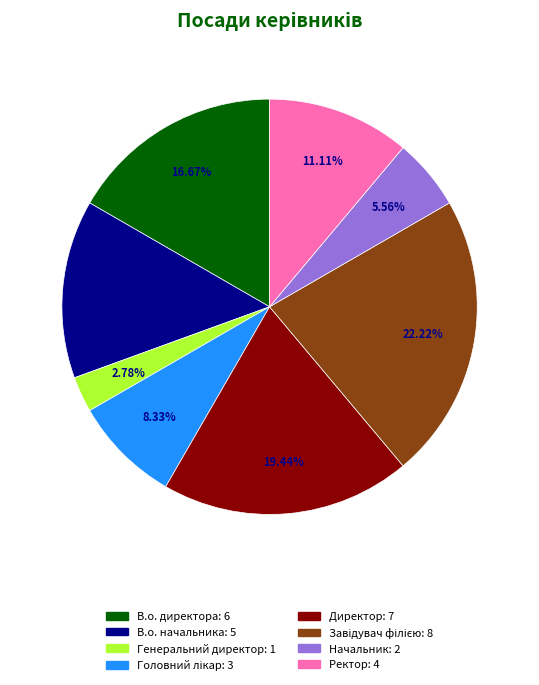

True or false: Директор accounts for 25% of the total.

False